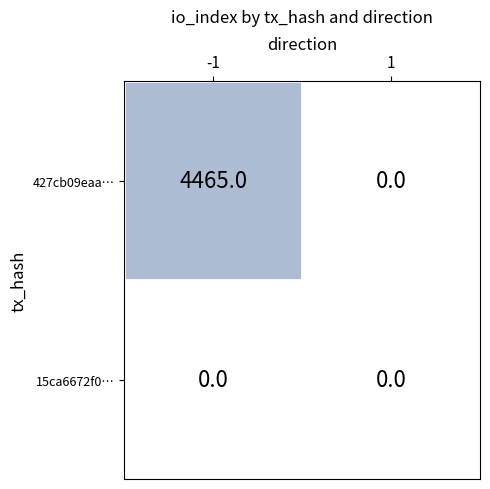

What is the maximum value for 427cb09eaa…?

4465